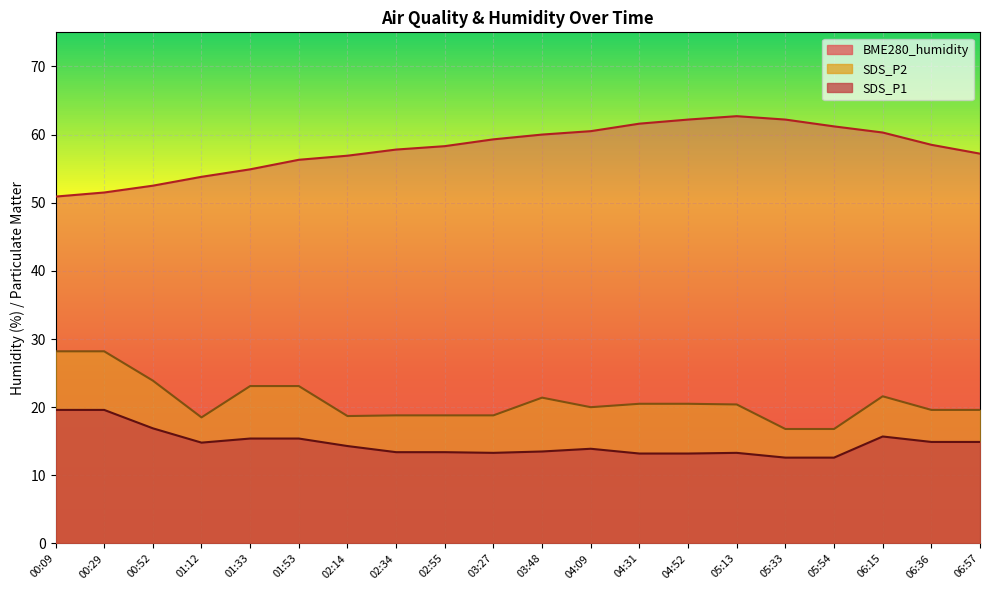

How many lines are shown in the chart?

3